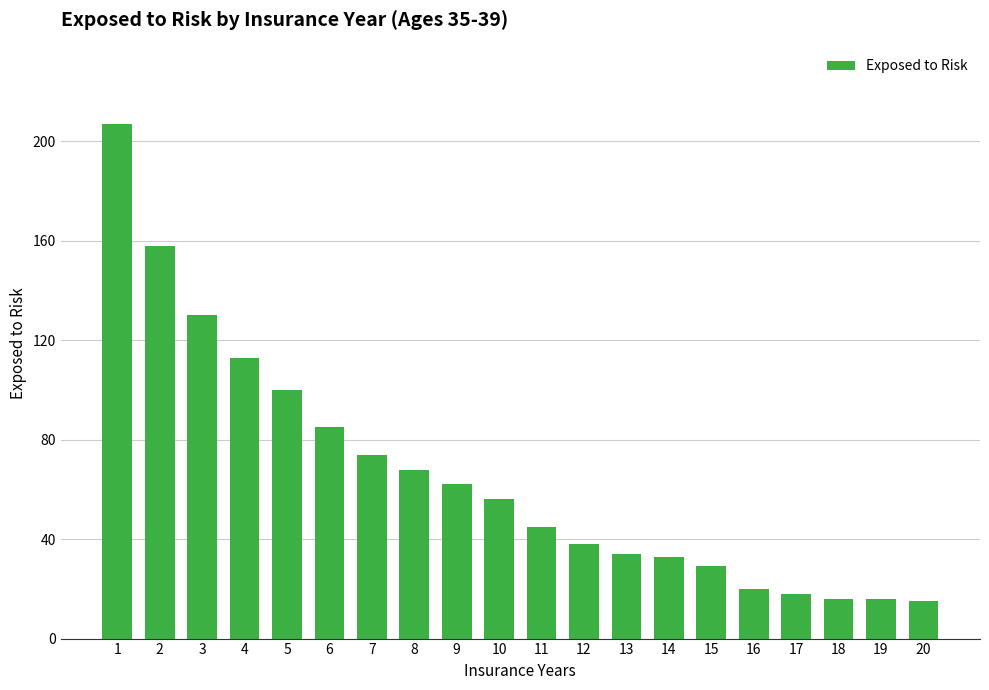

What is the value of the 10th bar from the left?

56